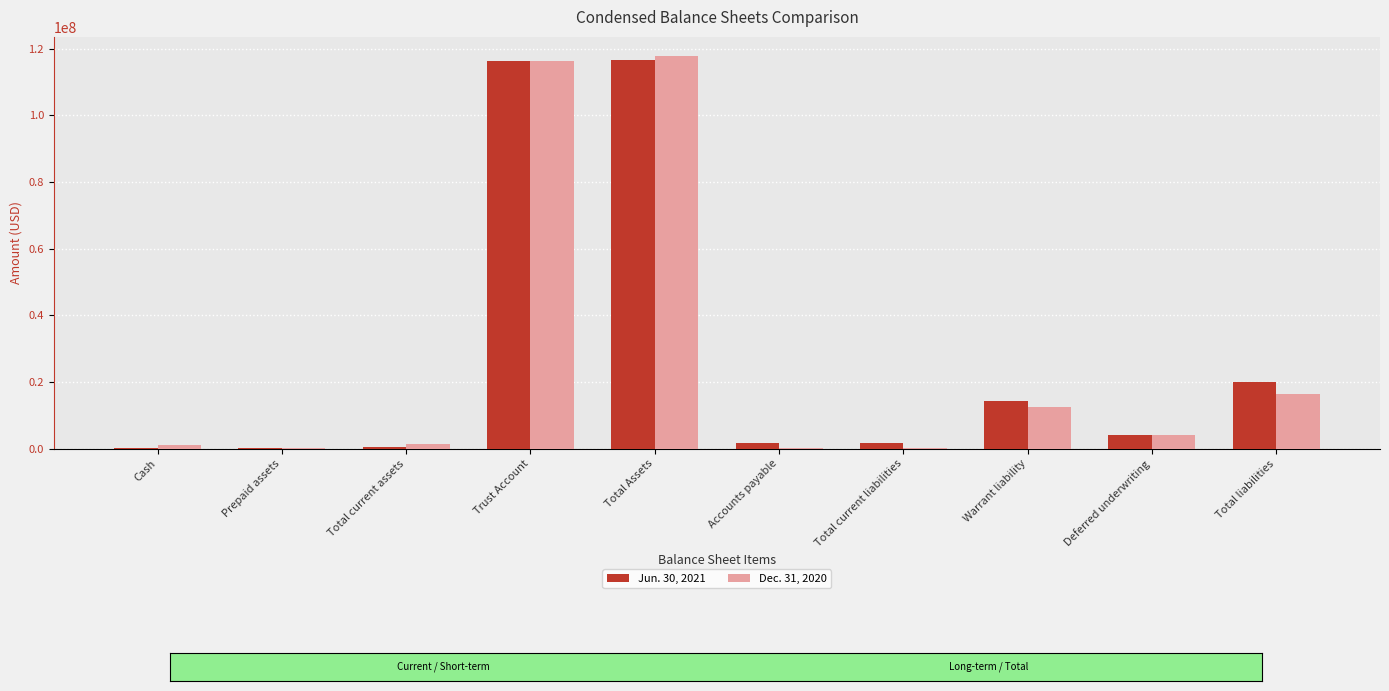

What is the greatest value displayed?

117661907